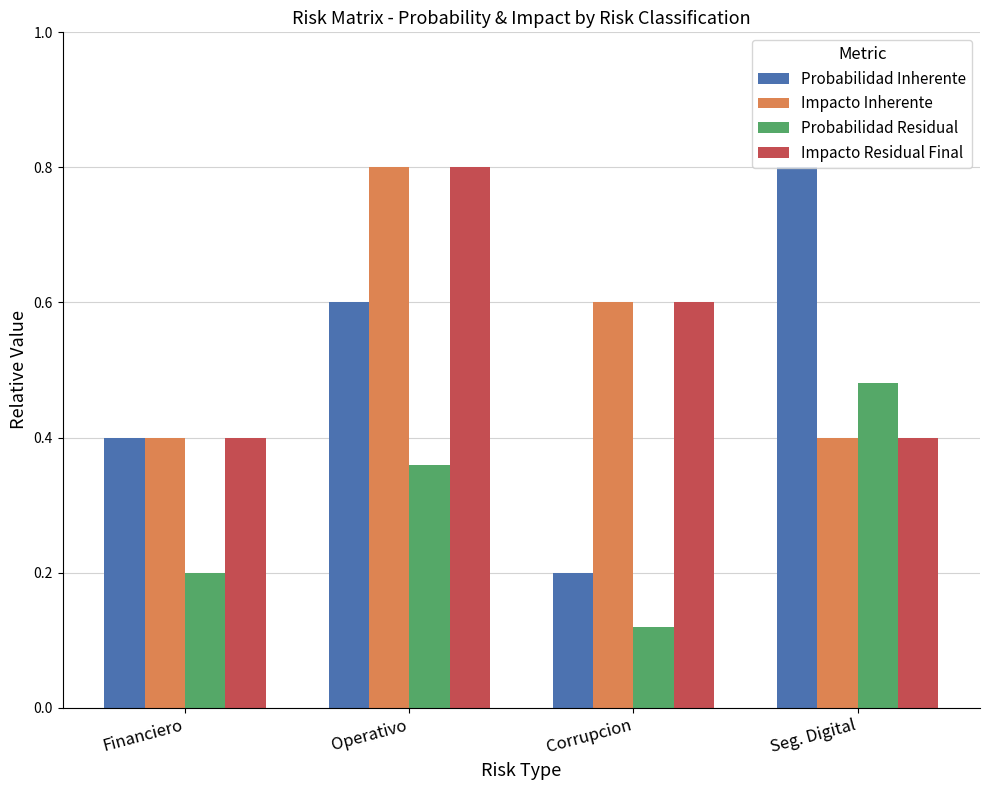

What is the sum of all Impacto Residual Final values?

2.2